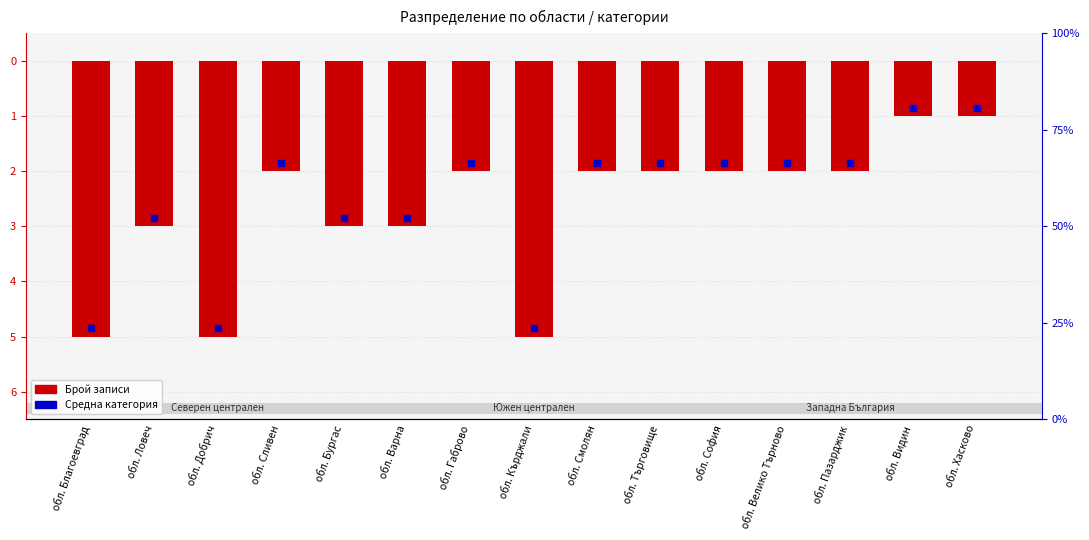

At how many categories does at least one series exceed -3?

12